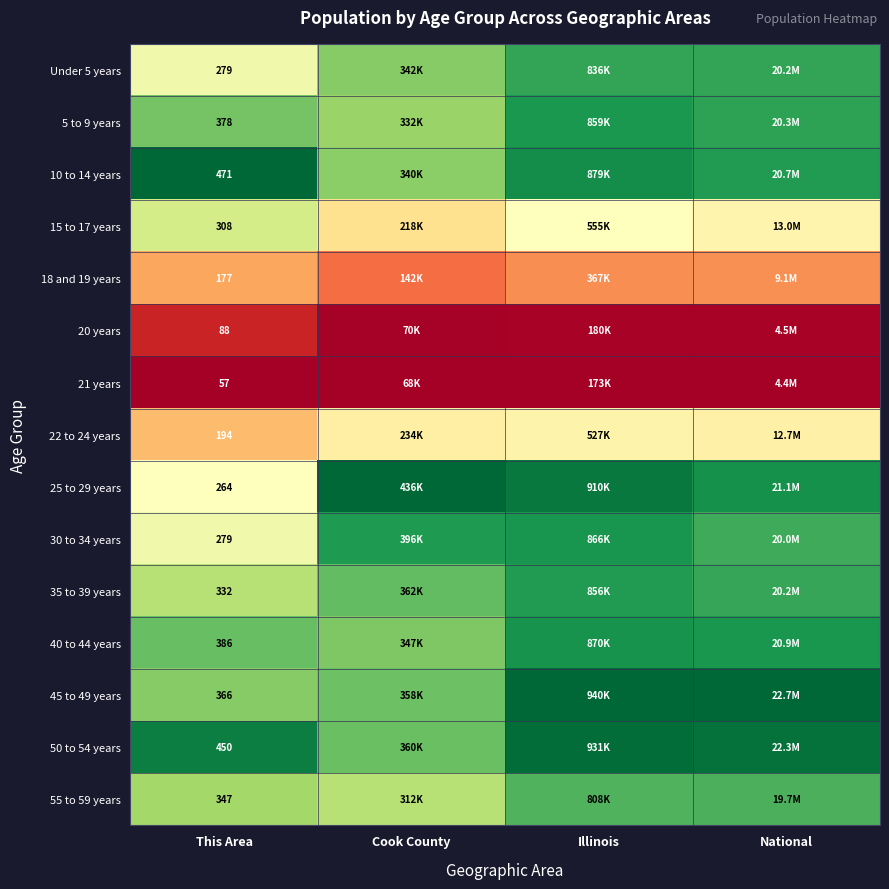

Is the value of 40 to 44 years at Cook County greater than the value of 50 to 54 years at This Area?

No